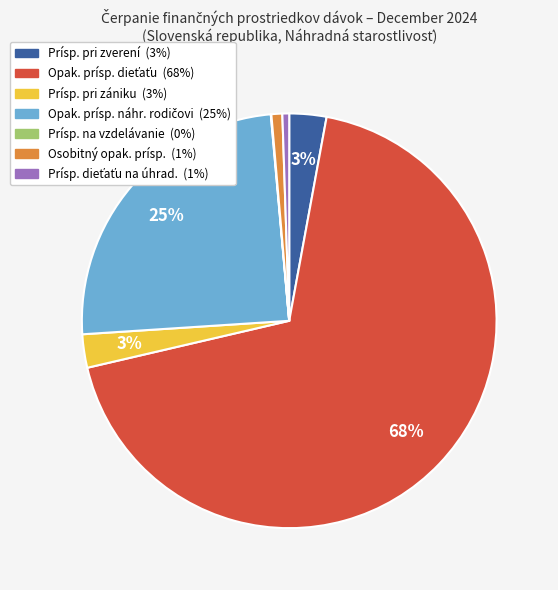

To the nearest percent, what percentage of the pie is Osobitný opak. prísp.?

1%